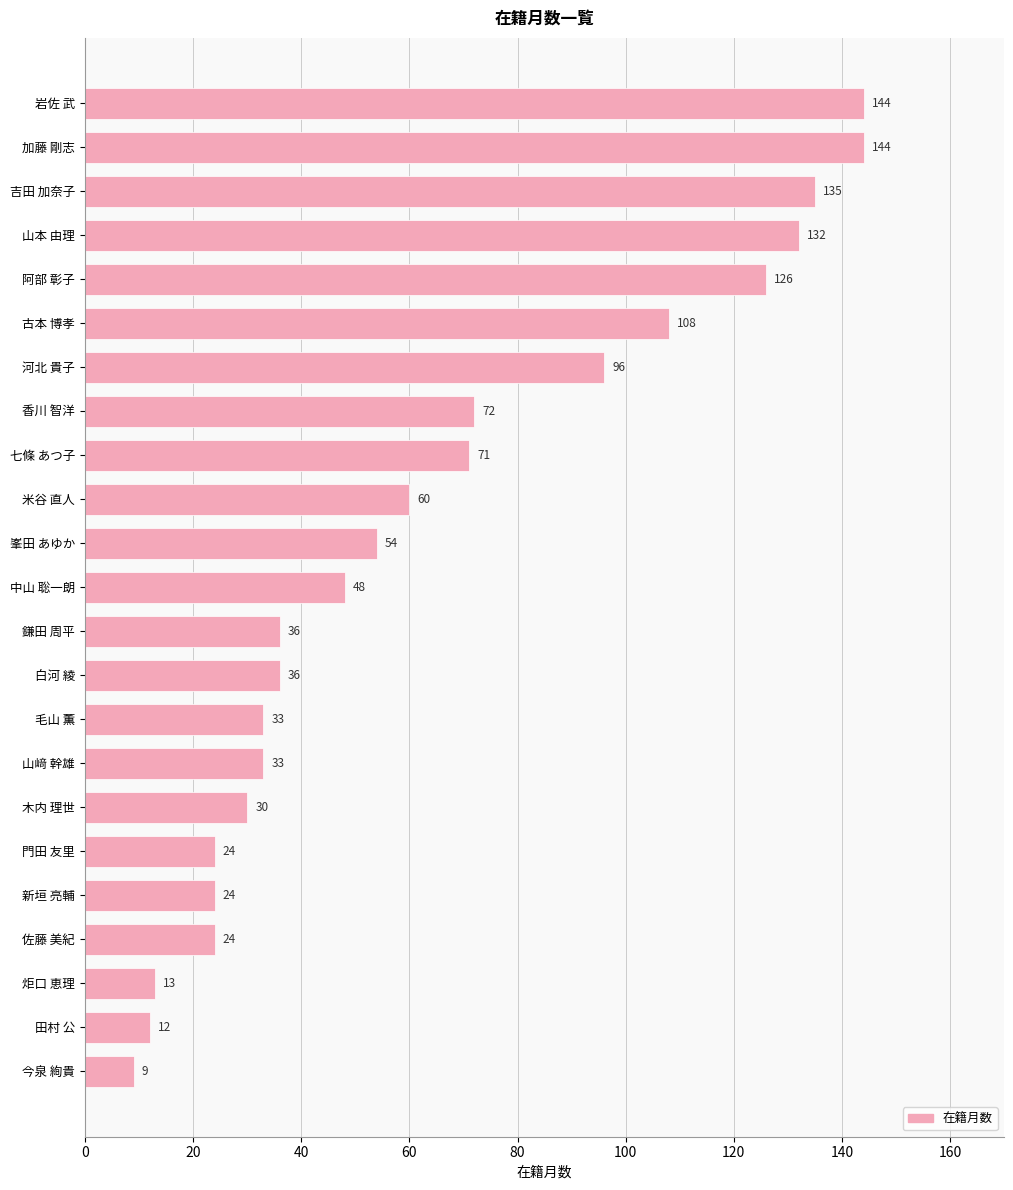

The chart shows a value of 144 at 加藤 剛志. True or false?

True